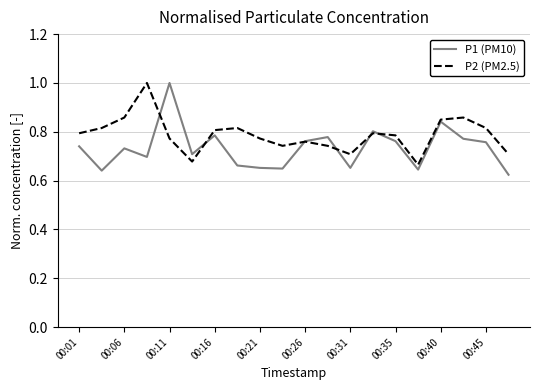

Rank the series by their average value, from lowest to highest.

P1 (PM10), P2 (PM2.5)